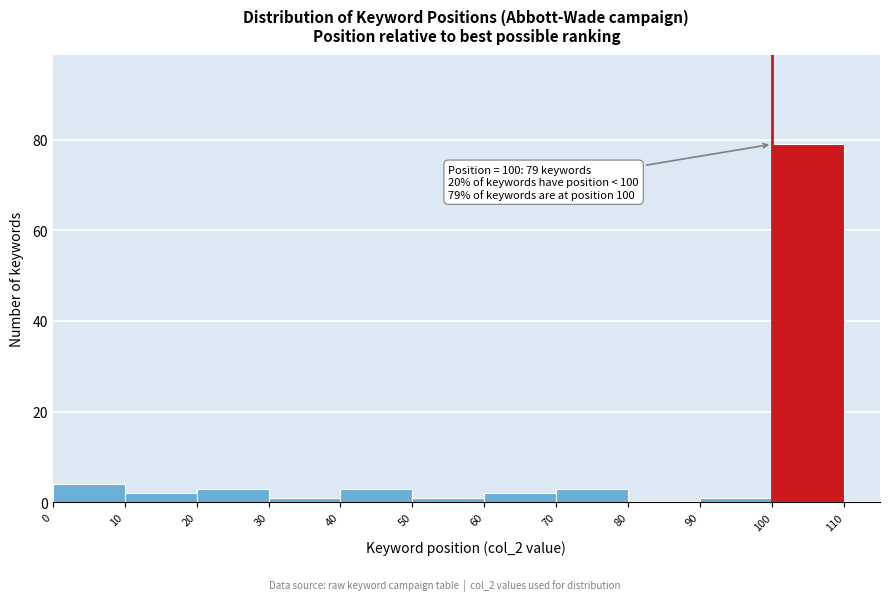

Over which range of the x-axis is the bar tallest?

100 to 110